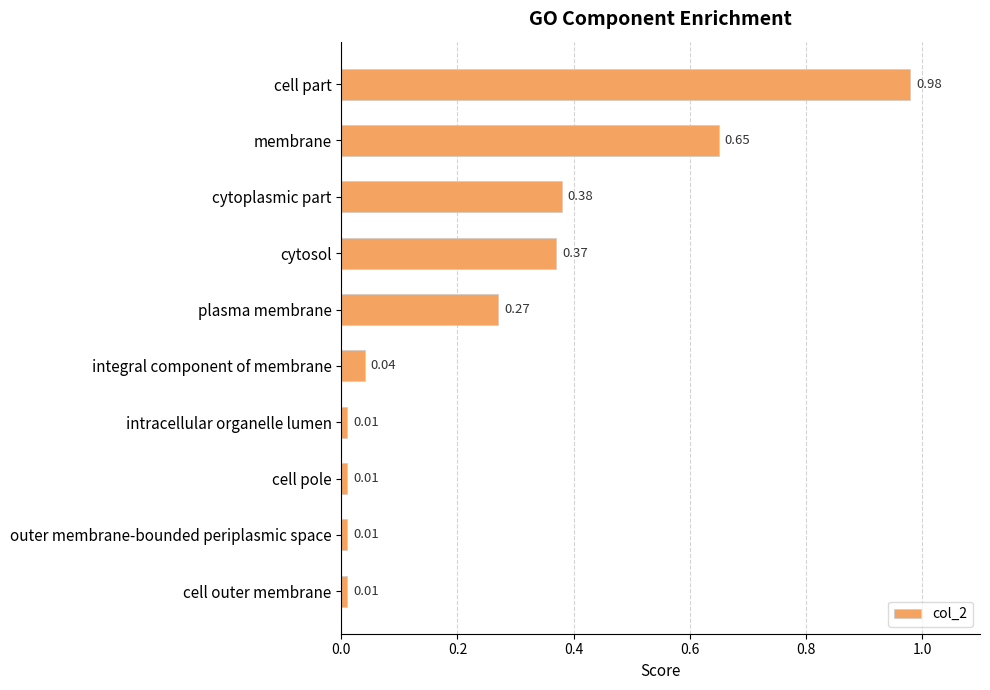

What is the label of the 10th bar from the top?

cell outer membrane